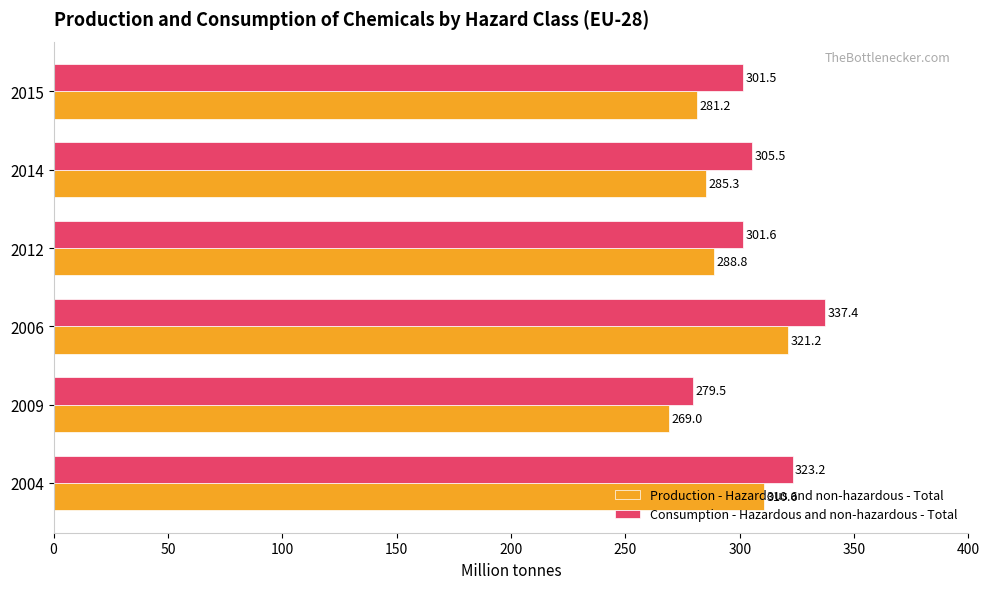

What is the minimum value shown in the chart?

269.0